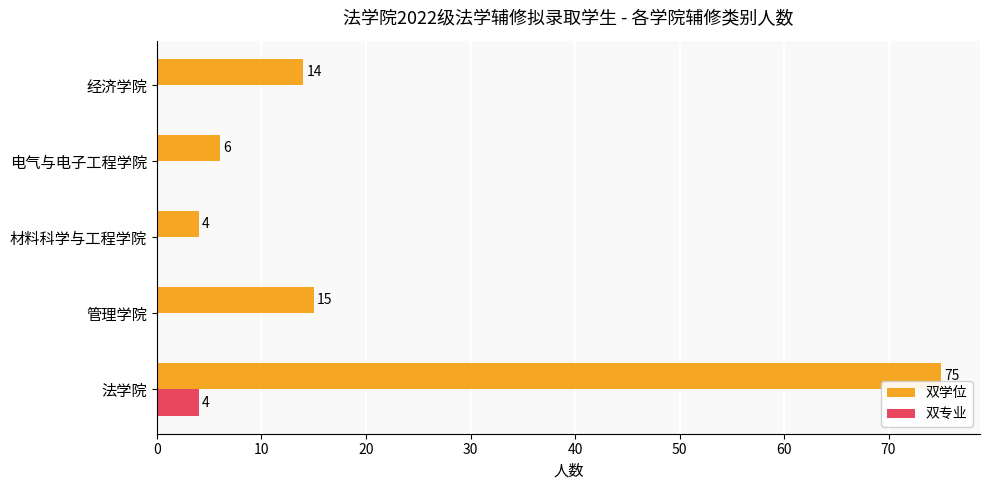

The 双学位 series shows 10 at 电气与电子工程学院. True or false?

False